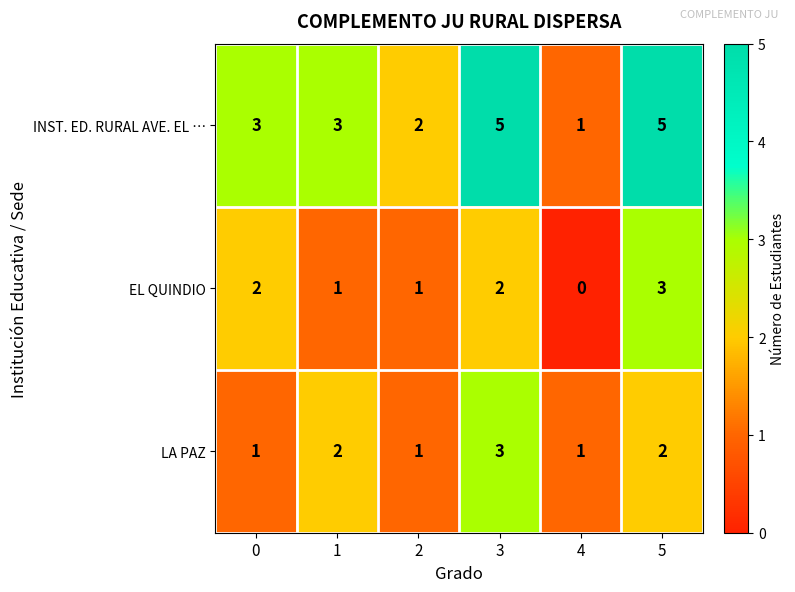

What is the total value across all series at 0?

6